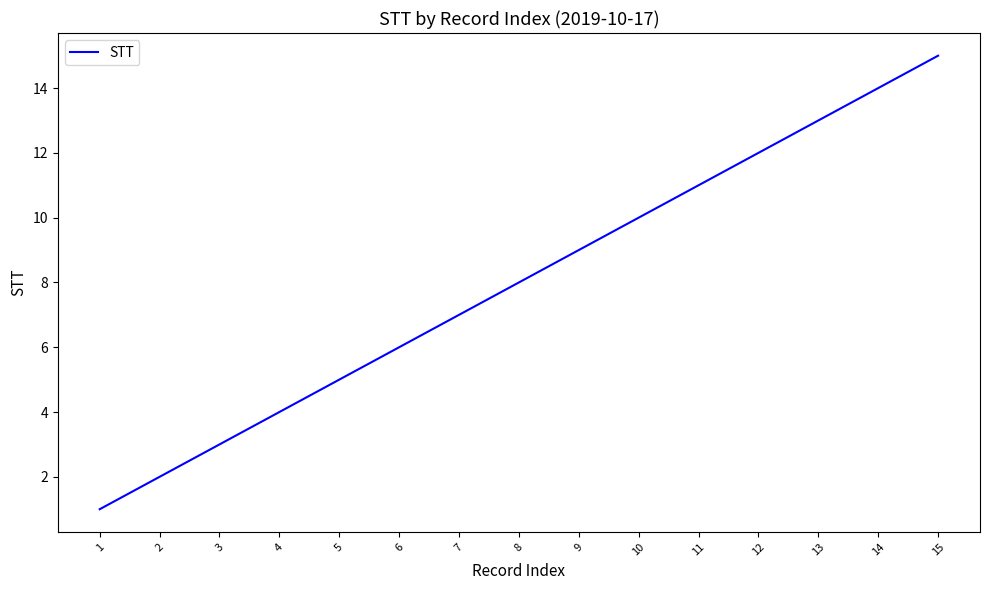

Which category has the lowest value across all series?

1